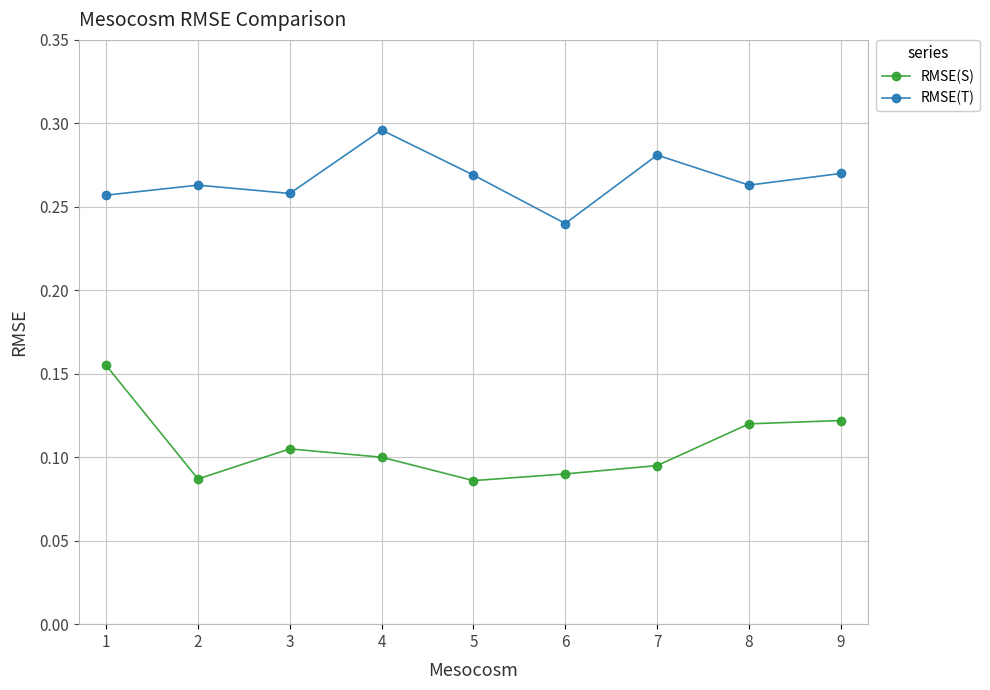

Rank the series by their maximum value, from lowest to highest.

RMSE(S), RMSE(T)